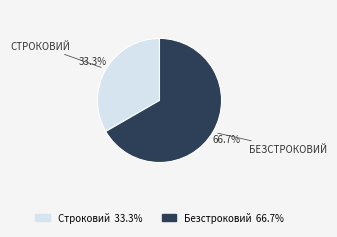

How many slices are in this pie chart?

2